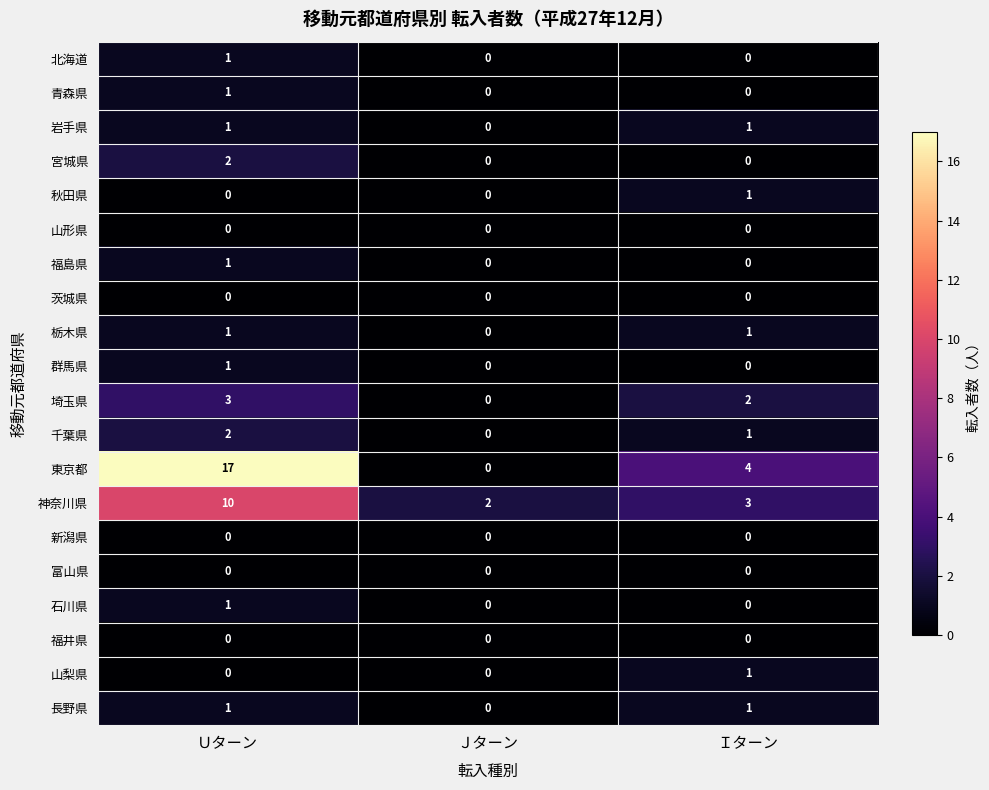

At which category is the sum across all series the highest?

Ｕターン